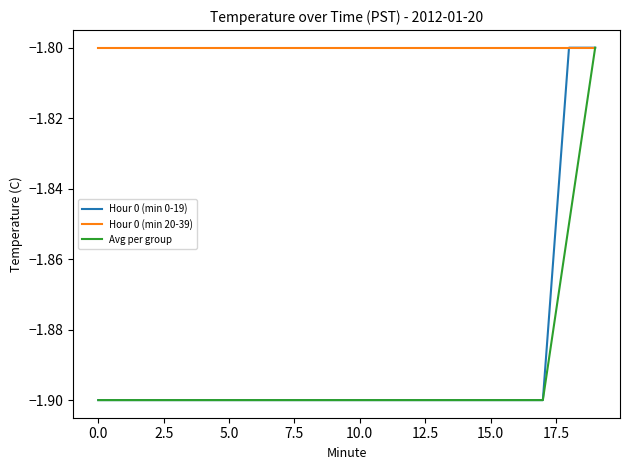

What is the lowest value of the Hour 0 (min 20-39) series?

-1.8